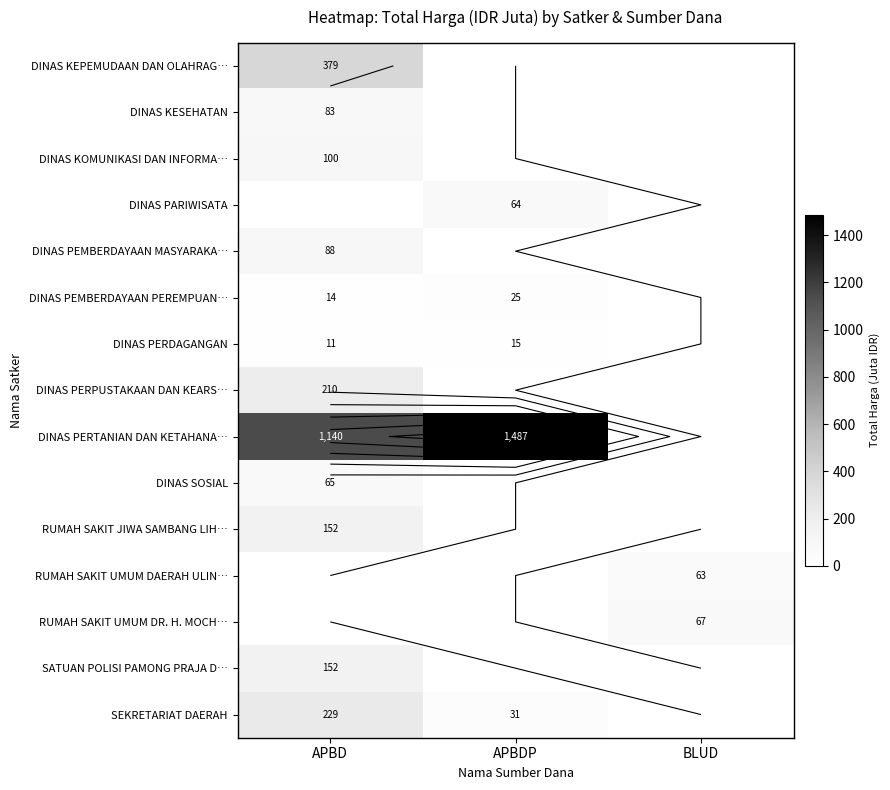

What is the average value of the DINAS PERDAGANGAN series?

8.6